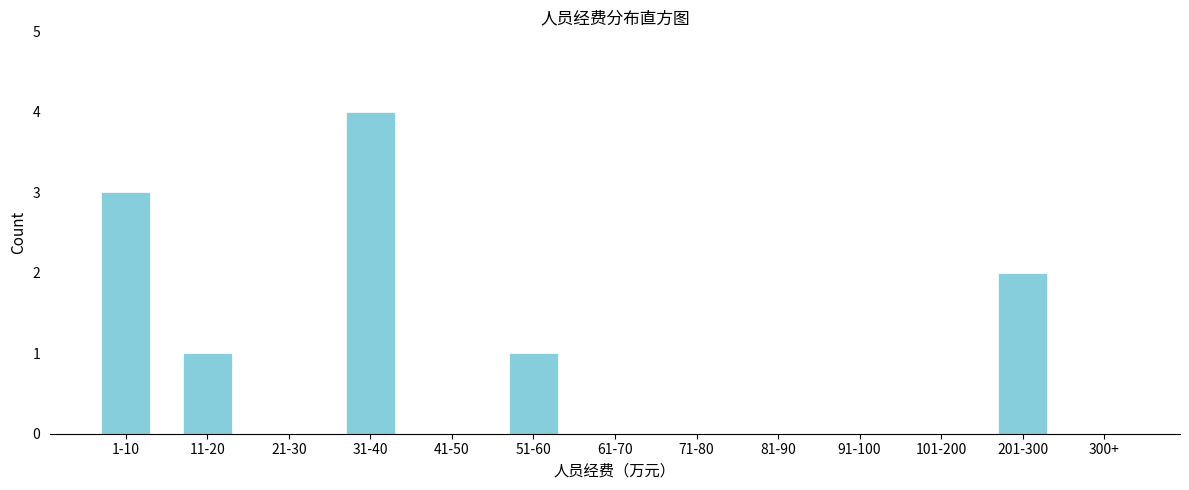

Reading right to left, what are all the values shown in this chart?

300+=0	201-300=2	101-200=0	91-100=0	81-90=0	71-80=0	61-70=0	51-60=1	41-50=0	31-40=4	21-30=0	11-20=1	1-10=3